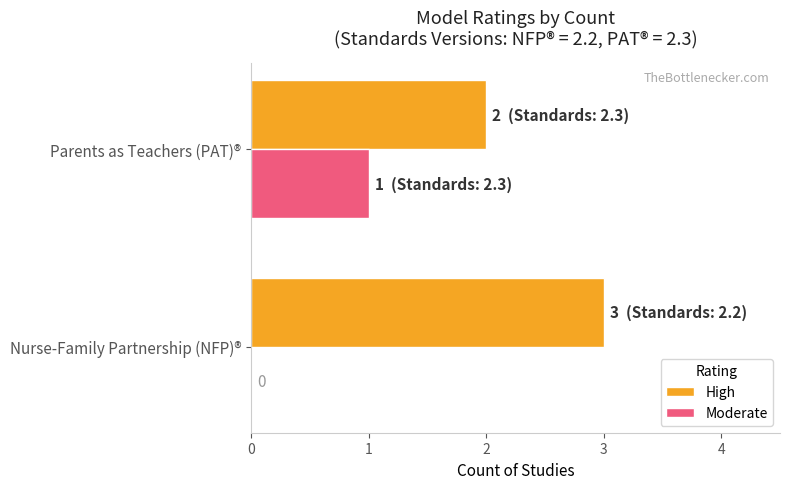

What is the total value across all series at Parents as Teachers (PAT)®?

3